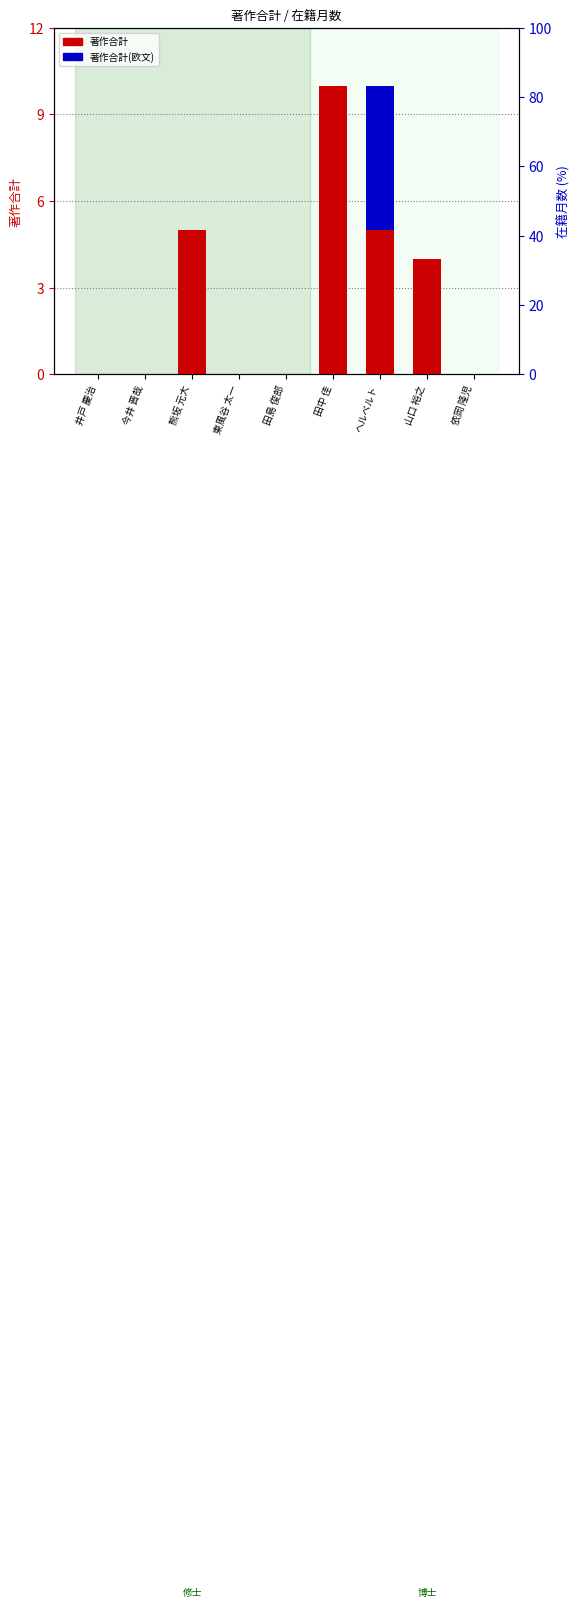

Rank the series at ヘルベルト from highest to lowest value.

著作合計, 著作合計(欧文)